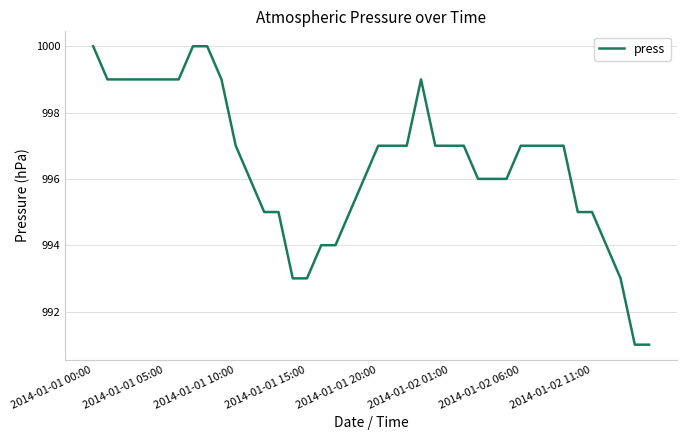

What is the smallest value displayed?

991